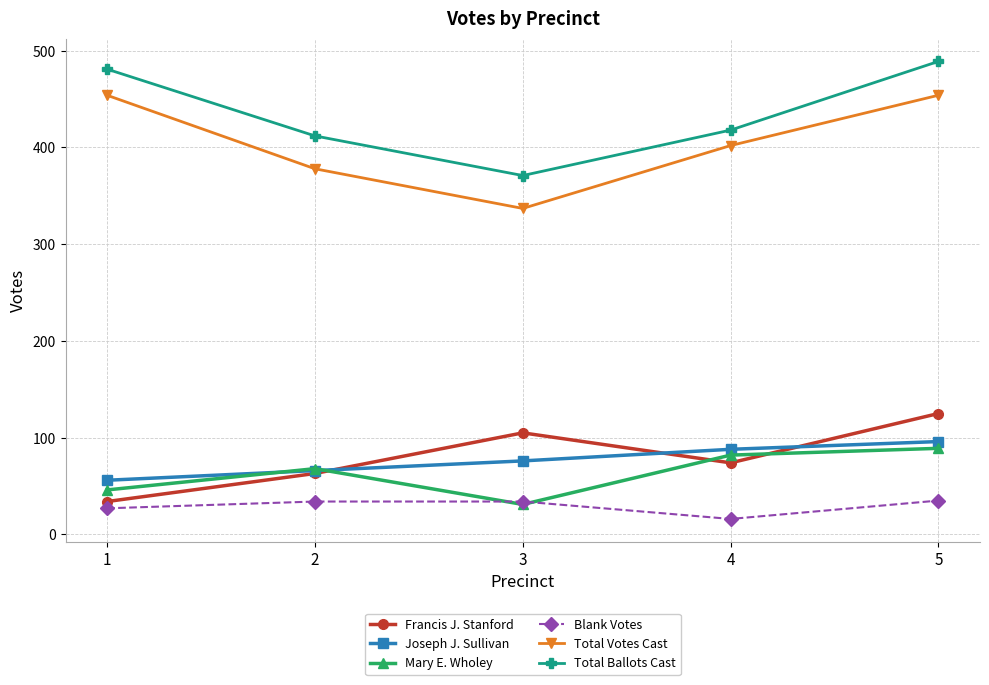

Rank the series by their maximum value, from lowest to highest.

Blank Votes, Mary E. Wholey, Joseph J. Sullivan, Francis J. Stanford, Total Votes Cast, Total Ballots Cast